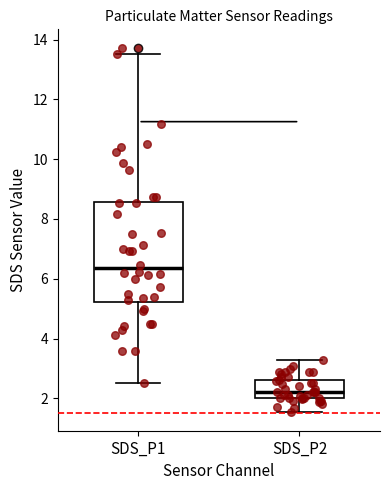

Reading left to right, transcribe this box plot: for each box, give where its median line is, the range the box spans, and where its two whiskers end, as read against the y-axis. The values are not printed on the chart, so give them approximately, as read against the axis.

SDS_P1: median 6.4, box 5.2 to 8.6, whiskers 2.6 to 13.6
SDS_P2: median 2.2, box 2.0 to 2.6, whiskers 1.6 to 3.4